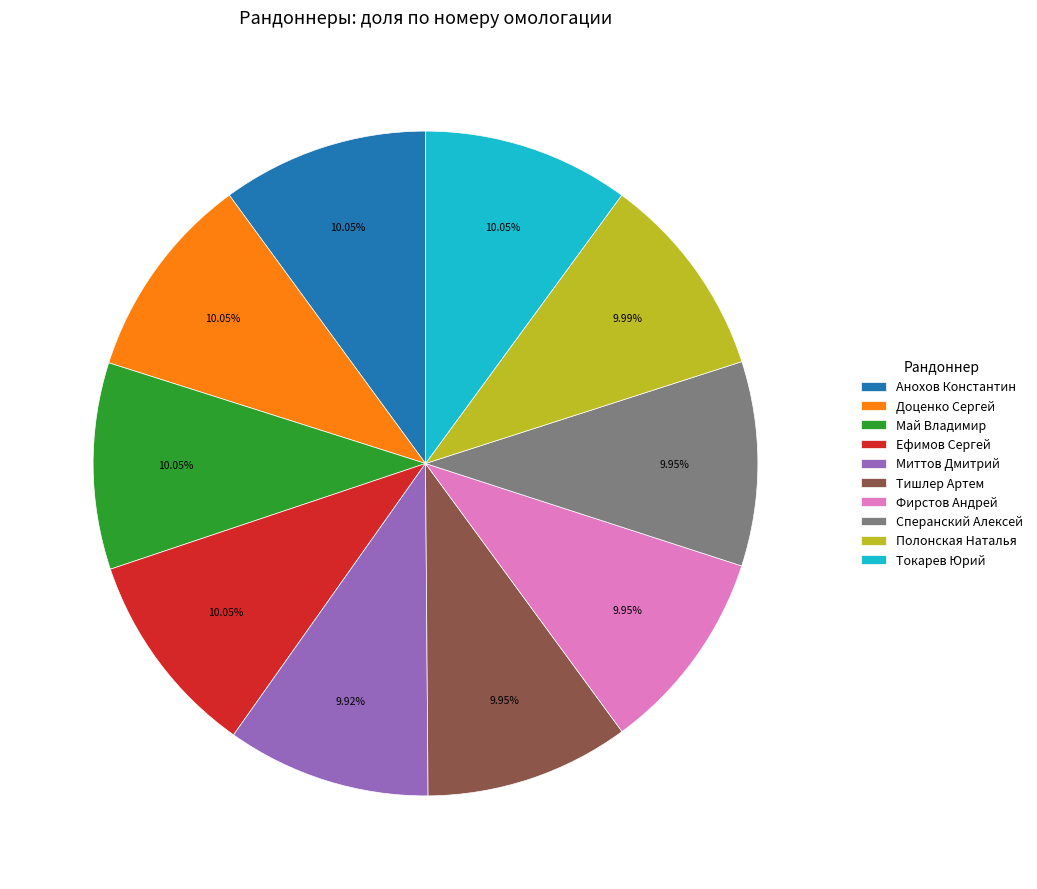

What is the ratio of the value at Тишлер Артем to the value at Анохов Константин?

1.0